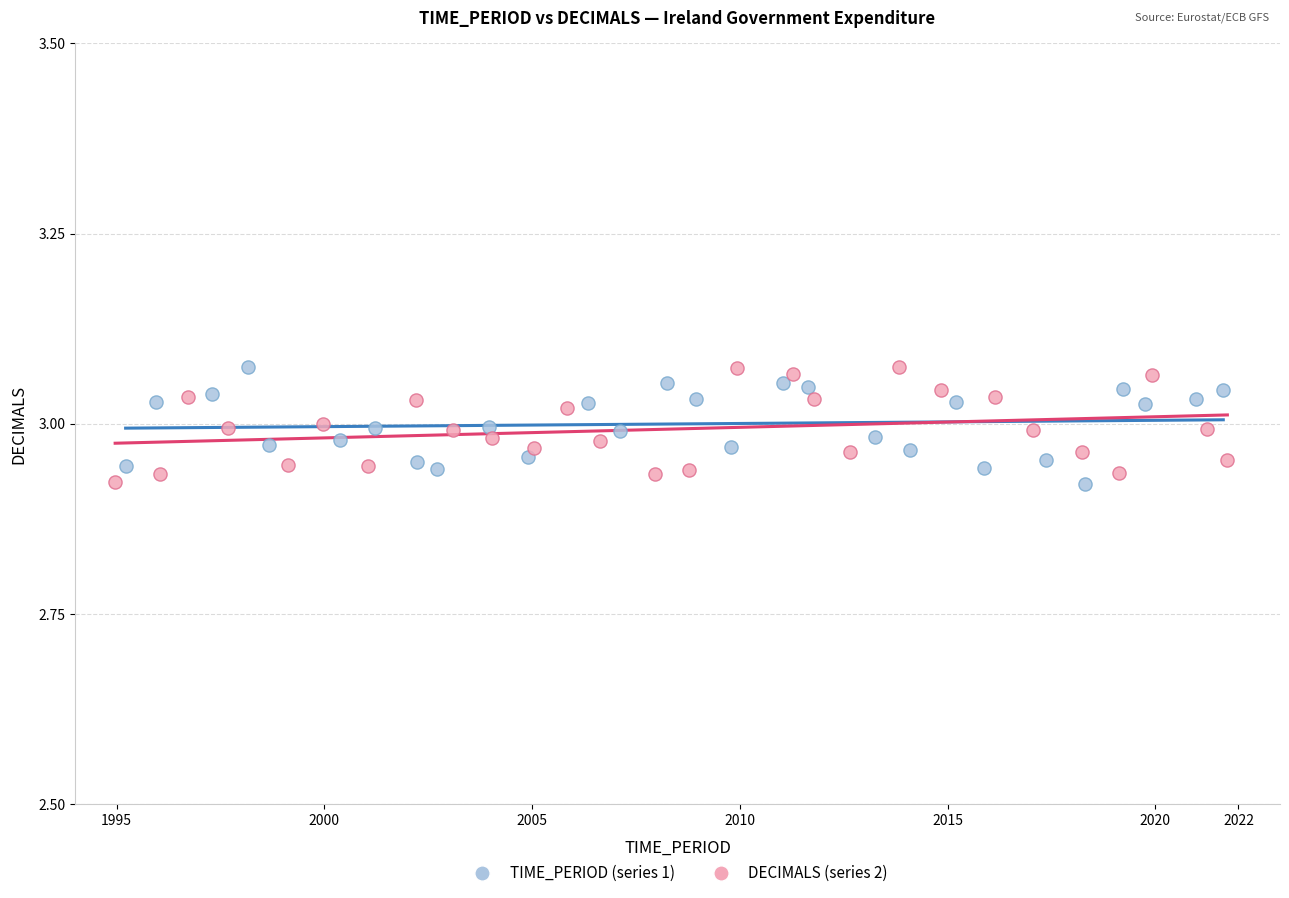

What are all the series names shown in the legend?

TIME_PERIOD (series 1), DECIMALS (series 2)